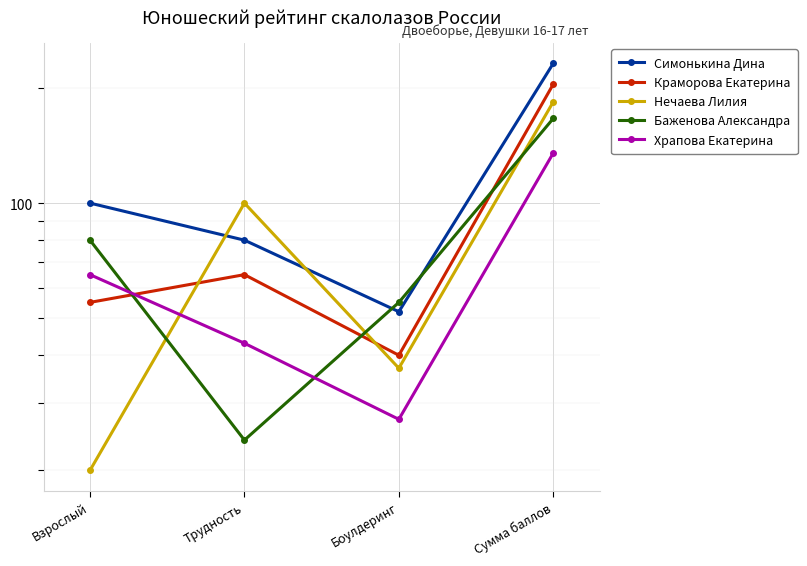

What is the difference between the highest and lowest values at Сумма баллов?

96.8